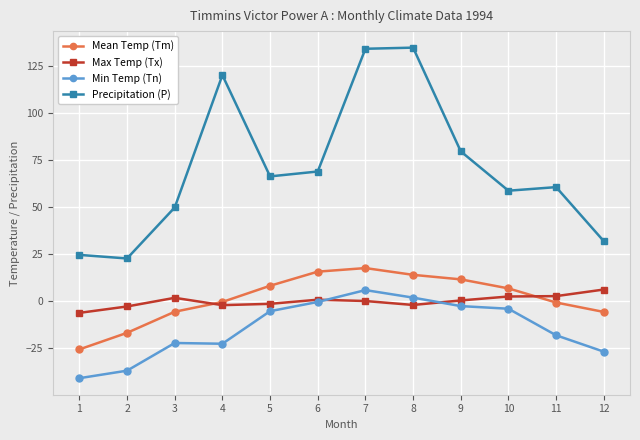

What is the total value across all series at 10?

63.6